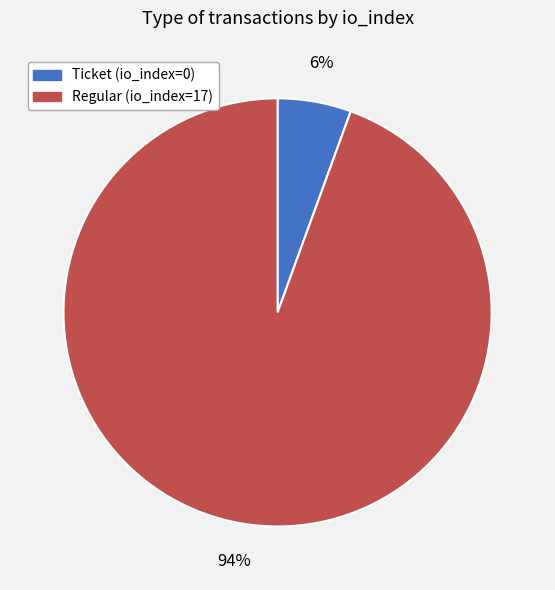

Does any single category account for the majority?

Yes